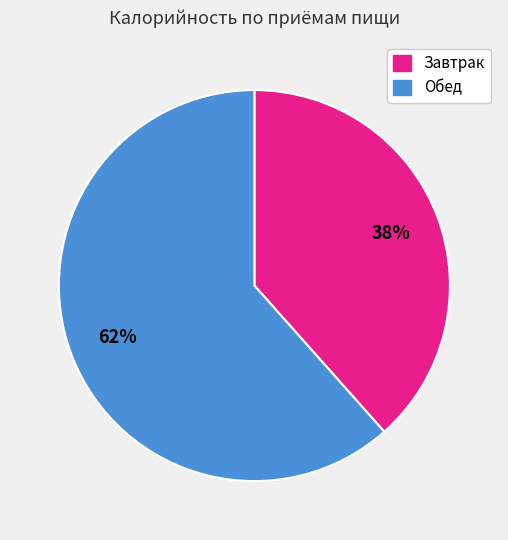

To the nearest percent, what portion does Обед represent?

62%